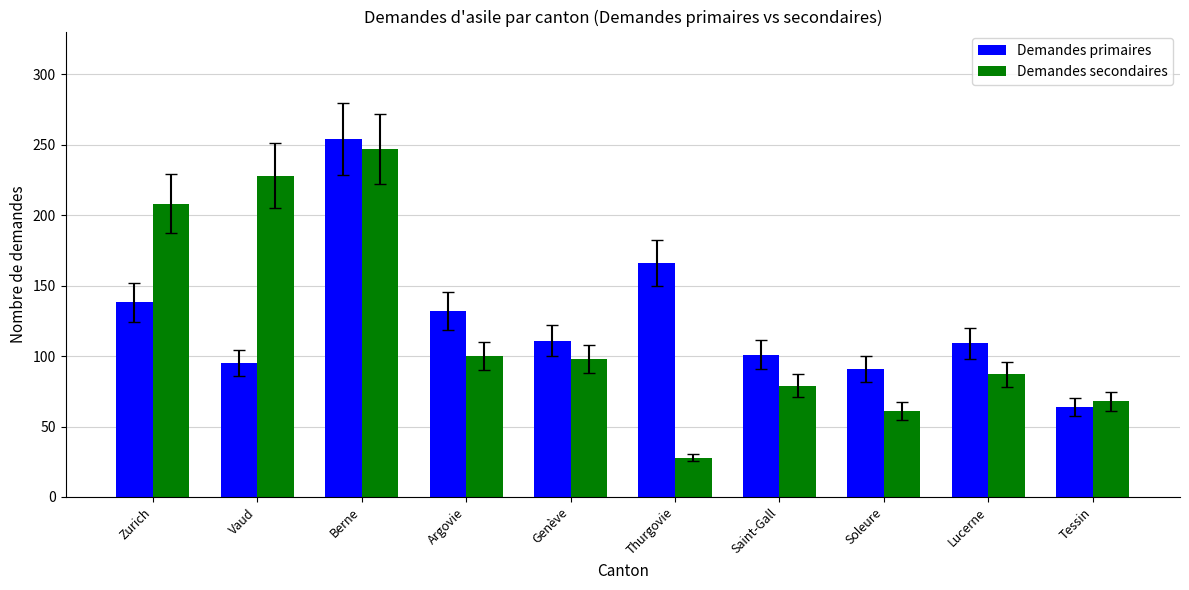

What is the minimum value shown in the chart?

28